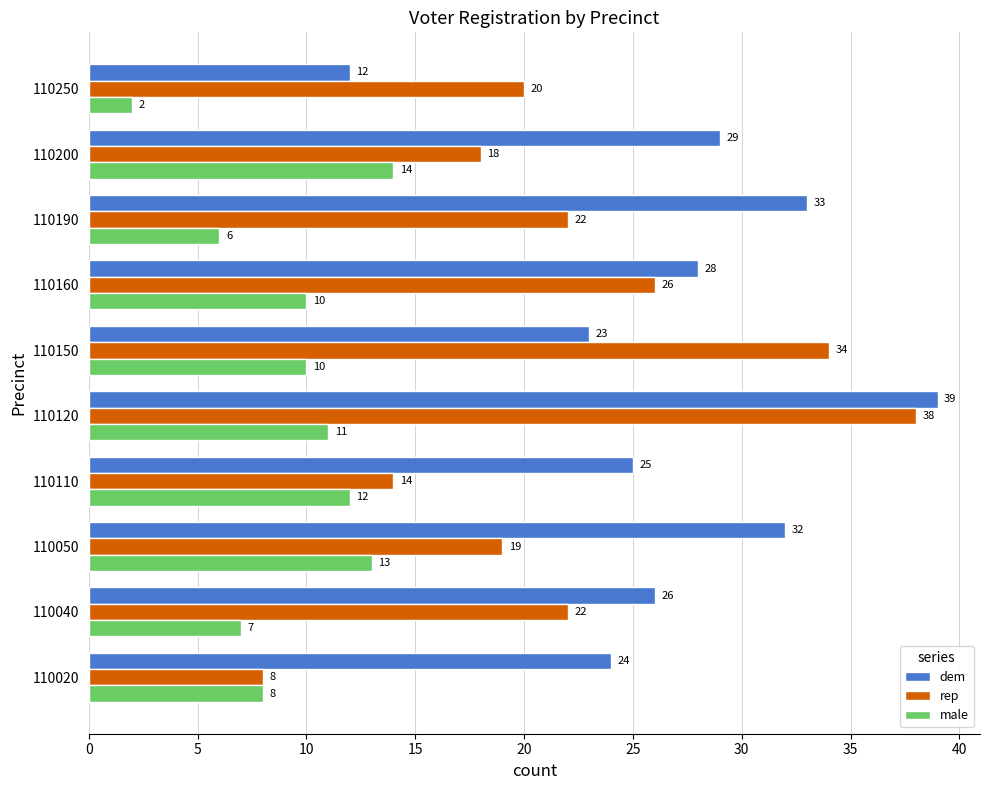

Which category has the highest value in the rep series?

110120